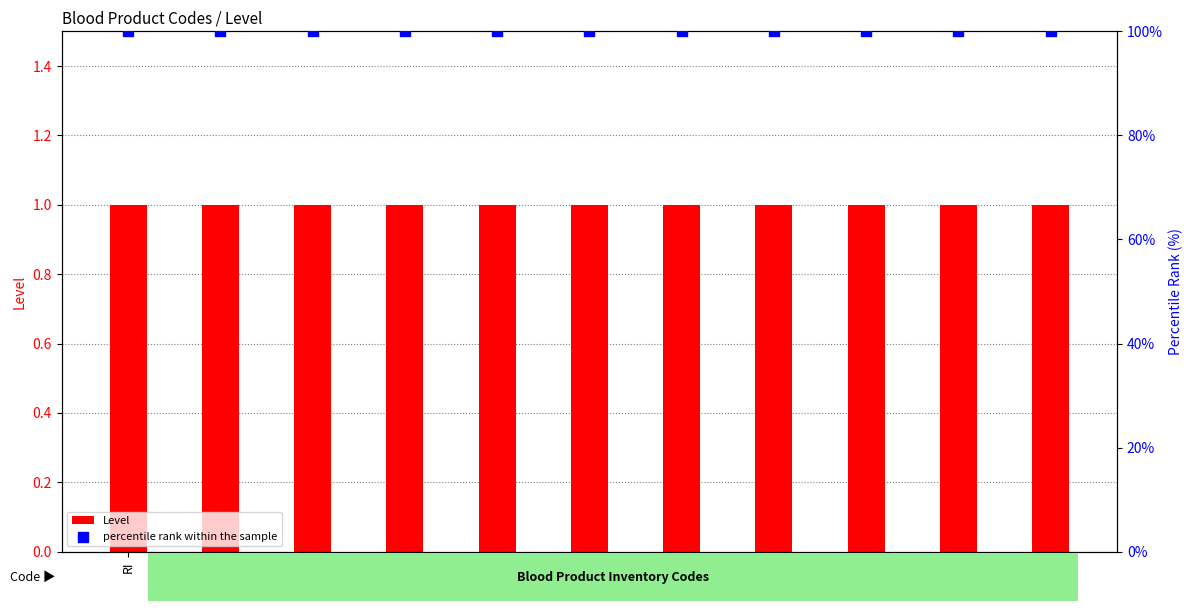

Which series has the widest spread of Y values?

Level